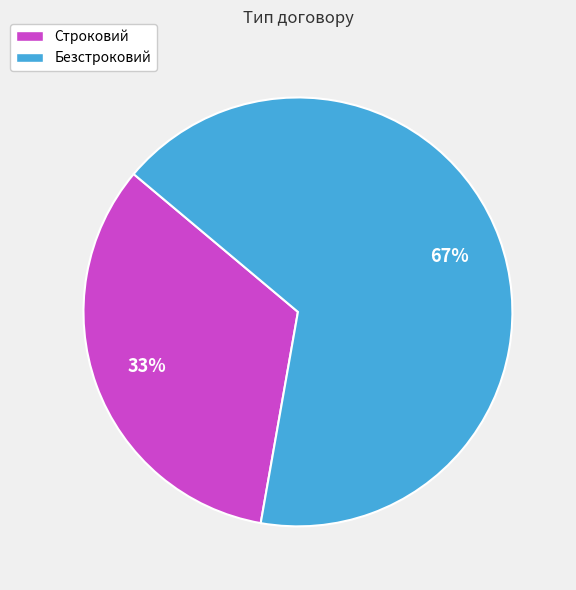

Combined, do Строковий and Безстроковий account for over 50%?

Yes